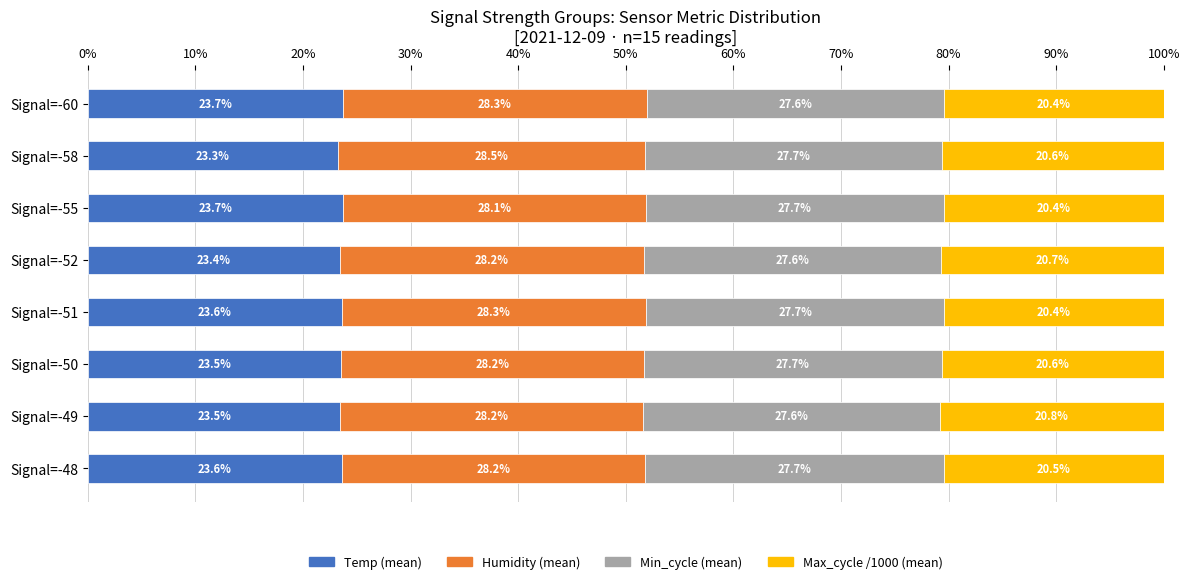

What are all the series names shown in the legend?

Temp (mean), Humidity (mean), Min_cycle (mean), Max_cycle /1000 (mean)